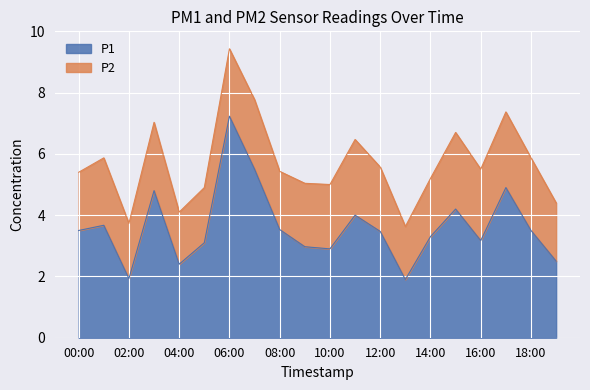

What value does the data have at 12:00?

3.5